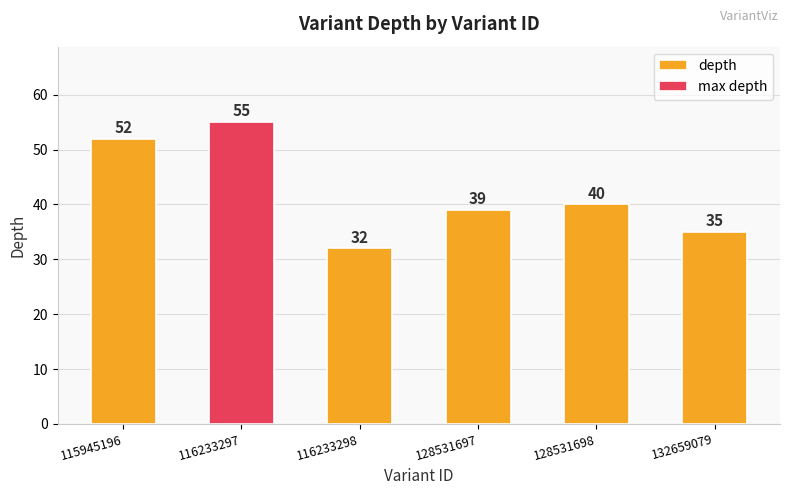

What is the difference between the values at 116233297 and 116233298?

23